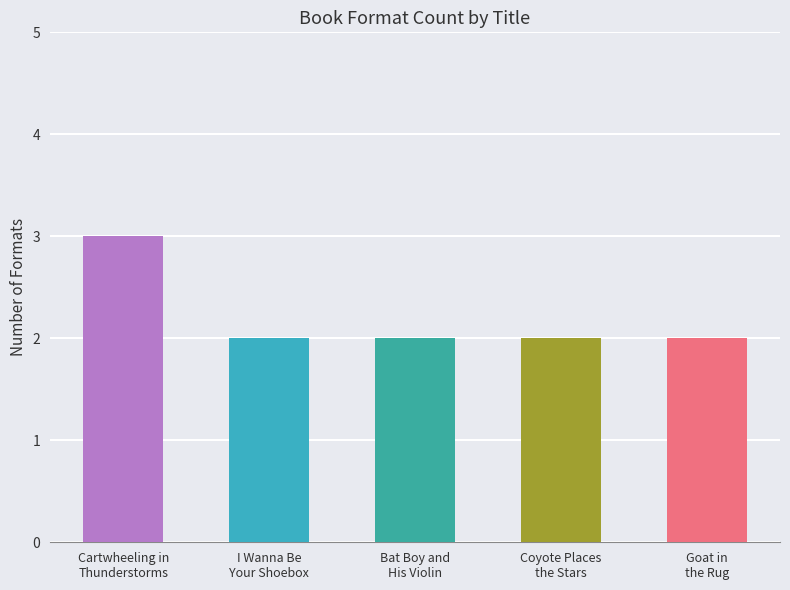

What is the ratio of the value at I Wanna Be
Your Shoebox to the value at Cartwheeling in
Thunderstorms?

0.7